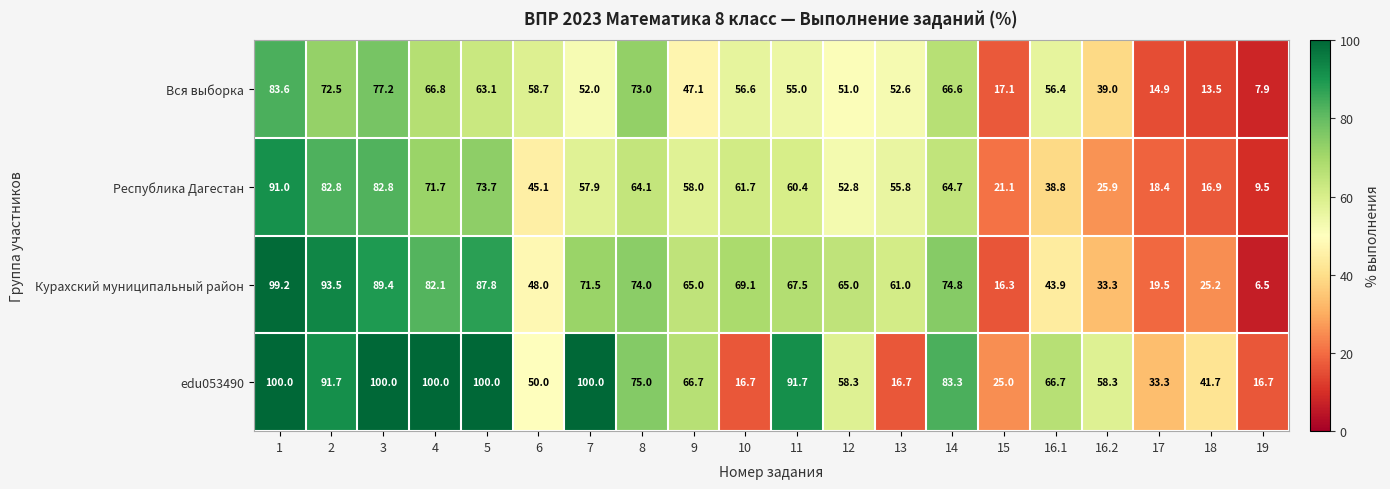

At which category does the chart reach its minimum across all series?

19